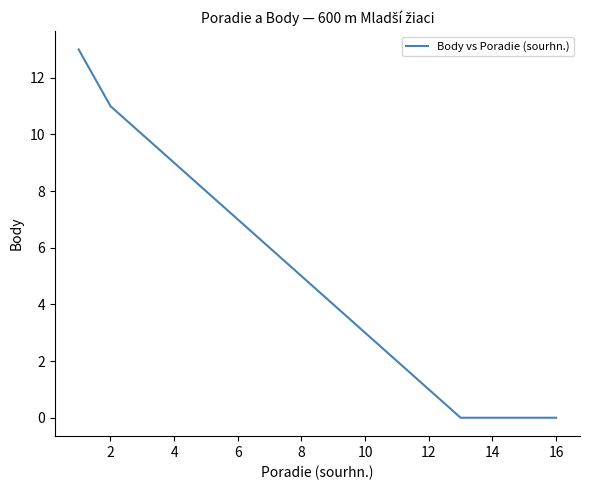

What is the greatest value displayed?

13